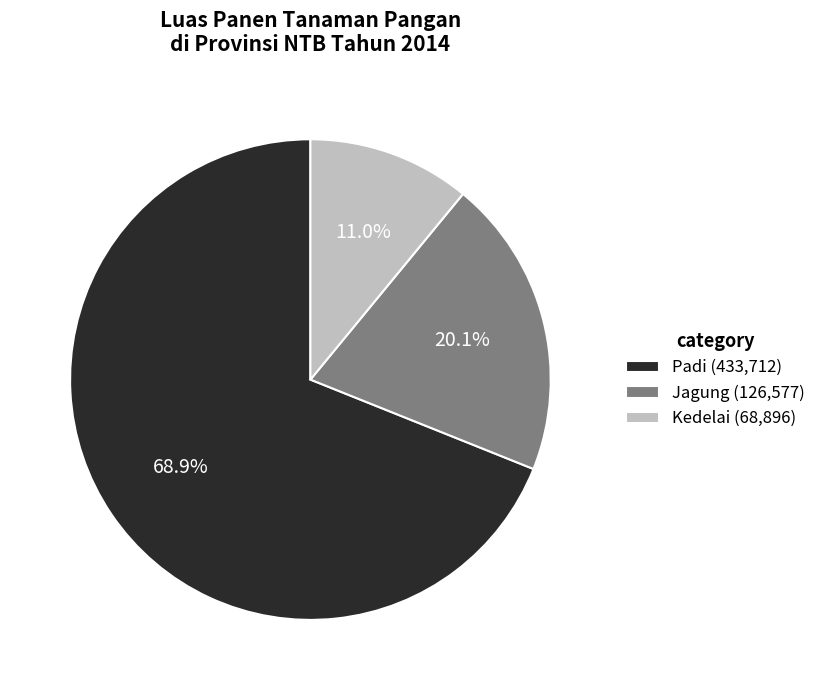

True or false: Jagung accounts for 13% of the total.

False